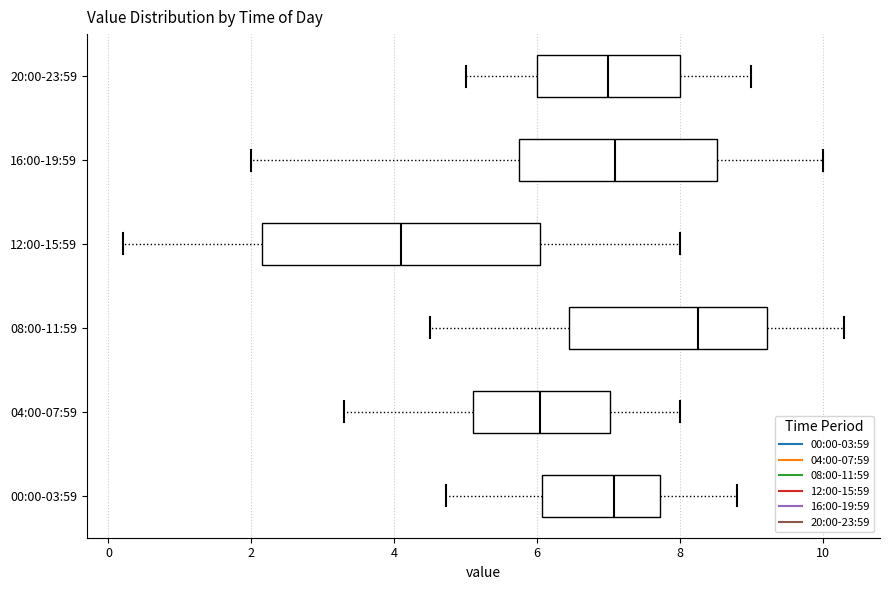

Where does the left whisker of the box for 12:00-15:59 end on the x-axis? The values are not printed on the chart, so give them approximately, as read against the axis.

0.2